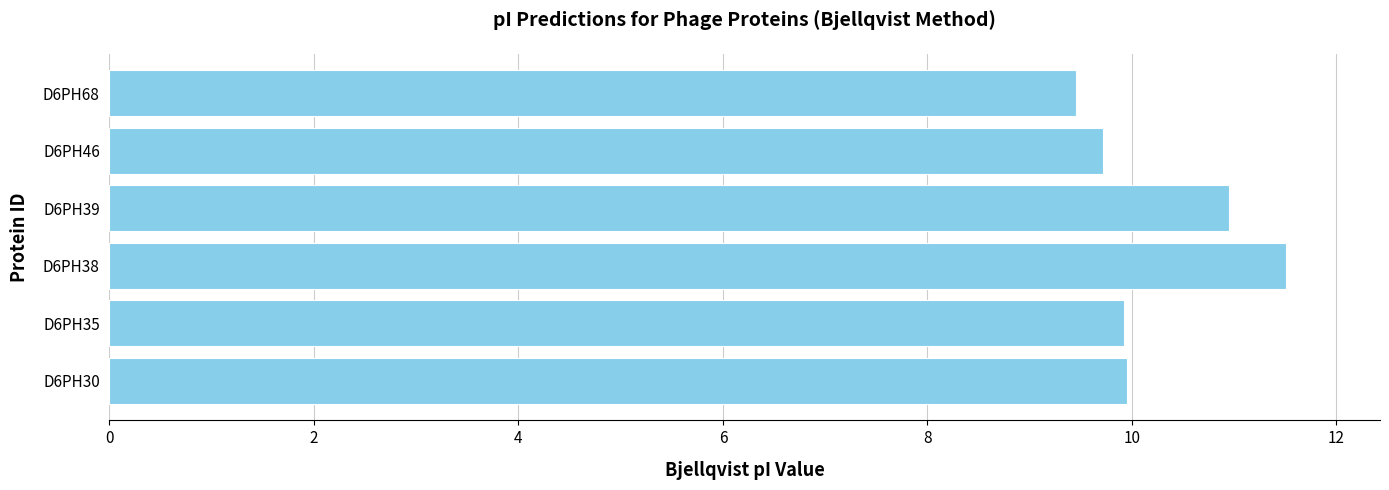

What is the change in value from D6PH38 to D6PH46?

-1.8